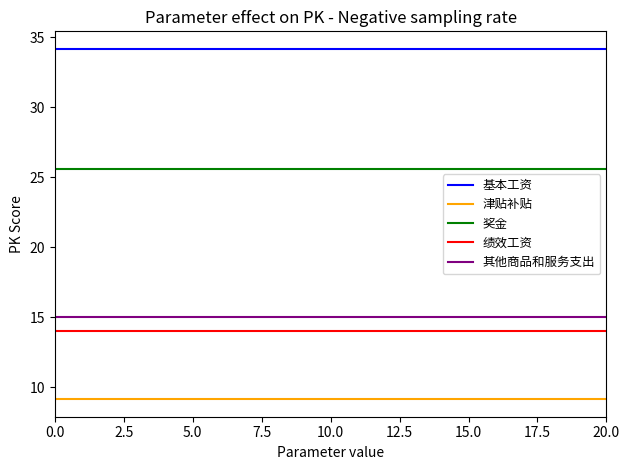

Which series has the largest total across all categories?

基本工资